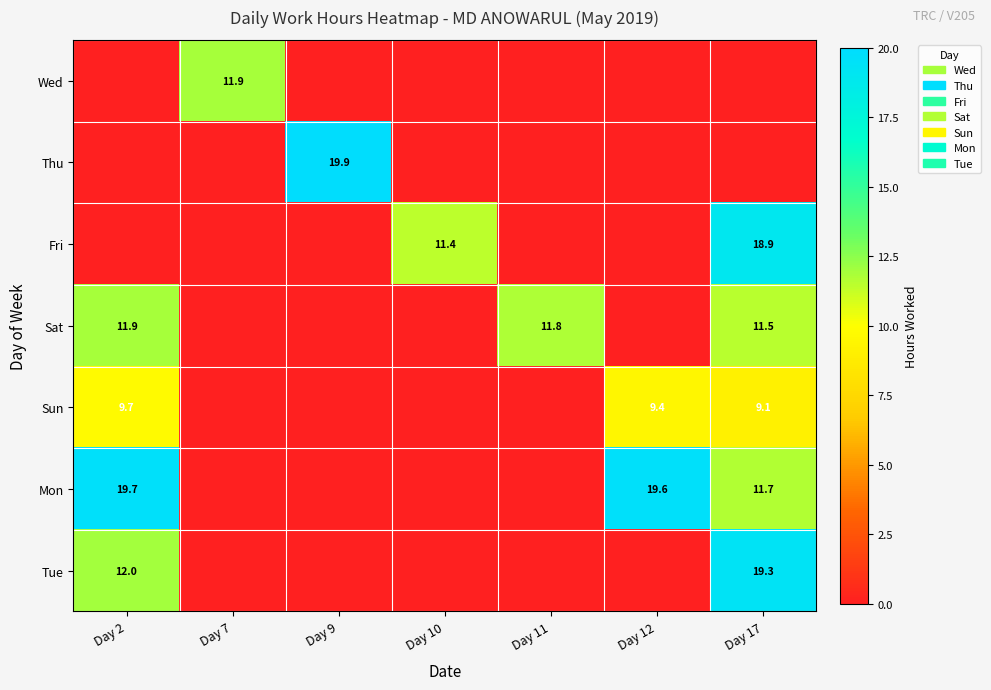

The value of Wed at Day 7 is 3.8. True or false?

False